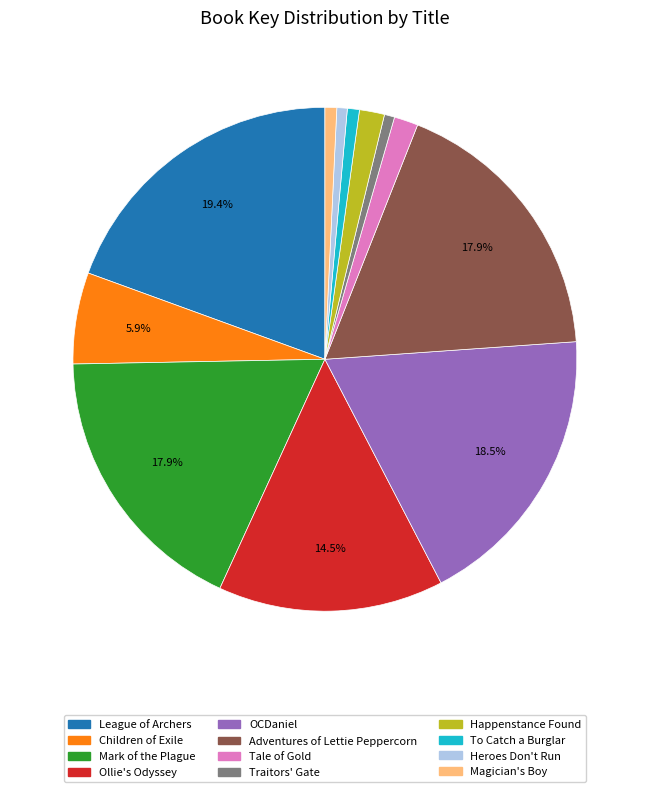

What is the ratio of the value at Ollie's Odyssey to the value at Children of Exile?

2.5